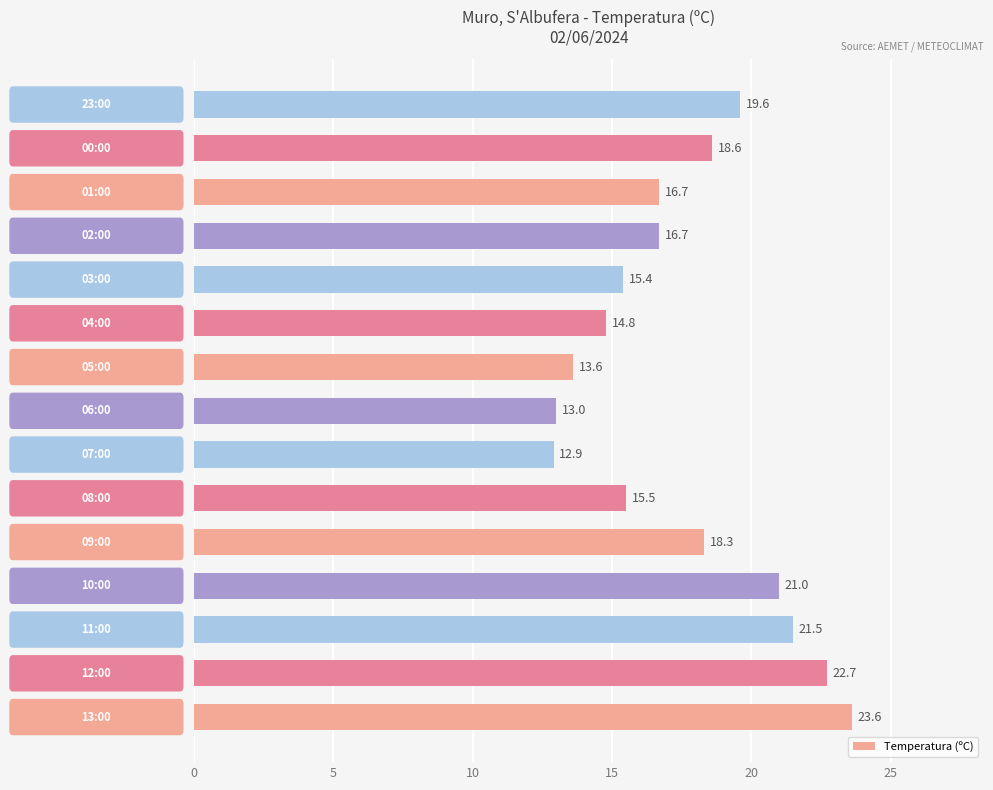

What is the difference between the maximum and second lowest values?

10.6